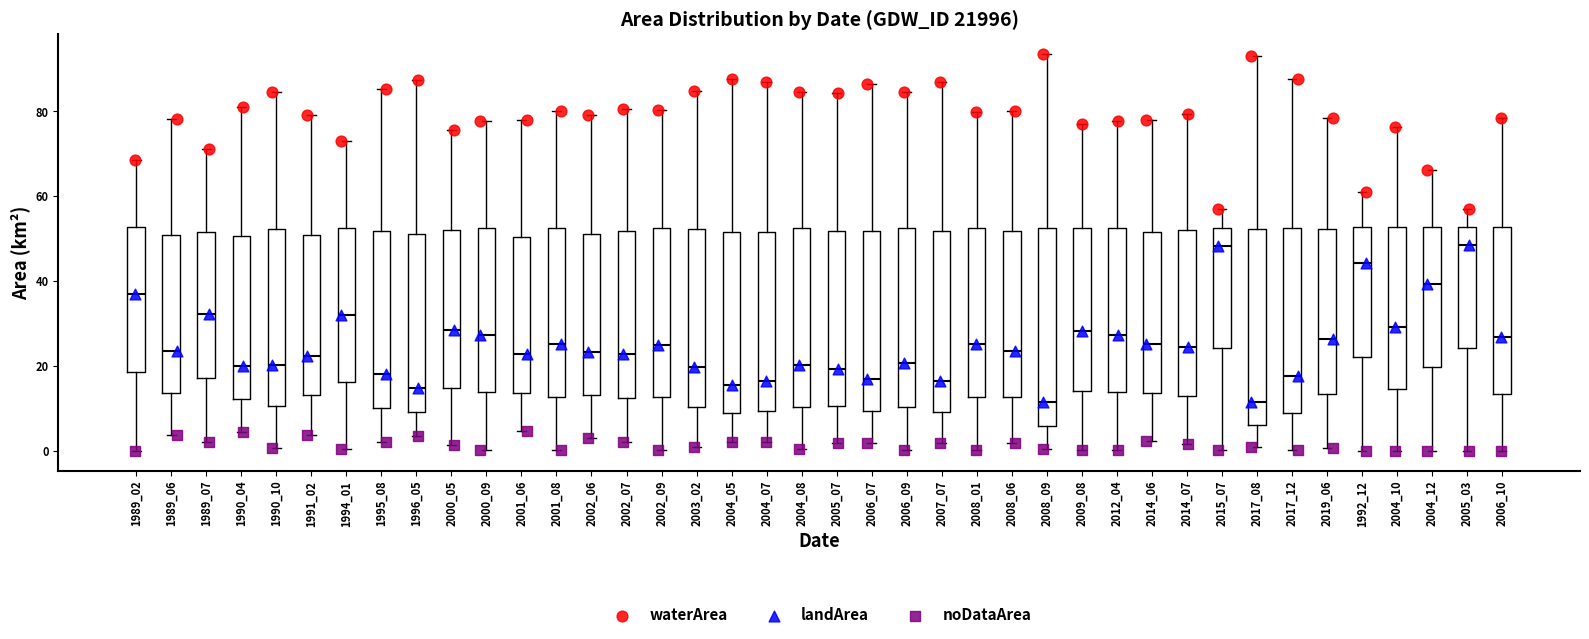

Reading left to right, transcribe this box plot: for each box, give where its median line is, the range the box spans, and where its two whiskers end, as read against the y-axis. The values are not printed on the chart, so give them approximately, as read against the axis.

1989_02: median 36, box 18 to 52, whiskers 0 to 68
1989_06: median 24, box 14 to 50, whiskers 4 to 78
1989_07: median 32, box 18 to 52, whiskers 2 to 72
1990_04: median 20, box 12 to 50, whiskers 4 to 80
1990_10: median 20, box 10 to 52, whiskers 0 to 84
1991_02: median 22, box 14 to 50, whiskers 4 to 80
1994_01: median 32, box 16 to 52, whiskers 0 to 72
1995_08: median 18, box 10 to 52, whiskers 2 to 86
1996_05: median 14, box 10 to 52, whiskers 4 to 88
2000_05: median 28, box 14 to 52, whiskers 2 to 76
2000_09: median 28, box 14 to 52, whiskers 0 to 78
2001_06: median 22, box 14 to 50, whiskers 4 to 78
2001_08: median 26, box 12 to 52, whiskers 0 to 80
2002_06: median 24, box 14 to 52, whiskers 4 to 80
2002_07: median 22, box 12 to 52, whiskers 2 to 80
2002_09: median 24, box 12 to 52, whiskers 0 to 80
2003_02: median 20, box 10 to 52, whiskers 0 to 84
2004_05: median 16, box 8 to 52, whiskers 2 to 88
2004_07: median 16, box 10 to 52, whiskers 2 to 86
2004_08: median 20, box 10 to 52, whiskers 0 to 84
2005_07: median 20, box 10 to 52, whiskers 2 to 84
2006_07: median 18, box 10 to 52, whiskers 2 to 86
2006_09: median 20, box 10 to 52, whiskers 0 to 84
2007_07: median 16, box 10 to 52, whiskers 2 to 88
2008_01: median 26, box 12 to 52, whiskers 0 to 80
2008_06: median 24, box 12 to 52, whiskers 2 to 80
2008_09: median 12, box 6 to 52, whiskers 0 to 94
2009_08: median 28, box 14 to 52, whiskers 0 to 78
2012_04: median 28, box 14 to 52, whiskers 0 to 78
2014_06: median 26, box 14 to 52, whiskers 2 to 78
2014_07: median 24, box 14 to 52, whiskers 2 to 80
2015_07: median 48, box 24 to 52, whiskers 0 to 56
2017_08: median 12, box 6 to 52, whiskers 0 to 94
2017_12: median 18, box 8 to 52, whiskers 0 to 88
2019_06: median 26, box 14 to 52, whiskers 0 to 78
1992_12: median 44, box 22 to 52, whiskers 0 to 62
2004_10: median 30, box 14 to 52, whiskers 0 to 76
2004_12: median 40, box 20 to 52, whiskers 0 to 66
2005_03: median 48, box 24 to 52, whiskers 0 to 56
2006_10: median 26, box 14 to 52, whiskers 0 to 78